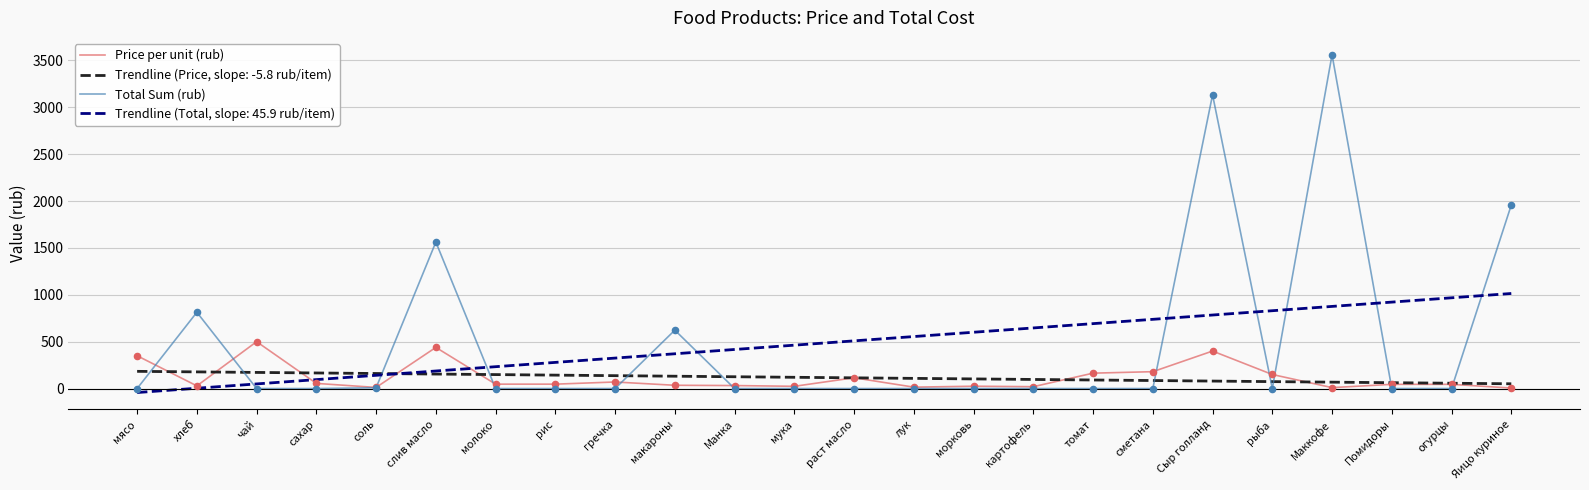

What are all the series names shown in the legend?

Price per unit (rub), Trendline (Price, slope: -5.8 rub/item), Total Sum (rub), Trendline (Total, slope: 45.9 rub/item)